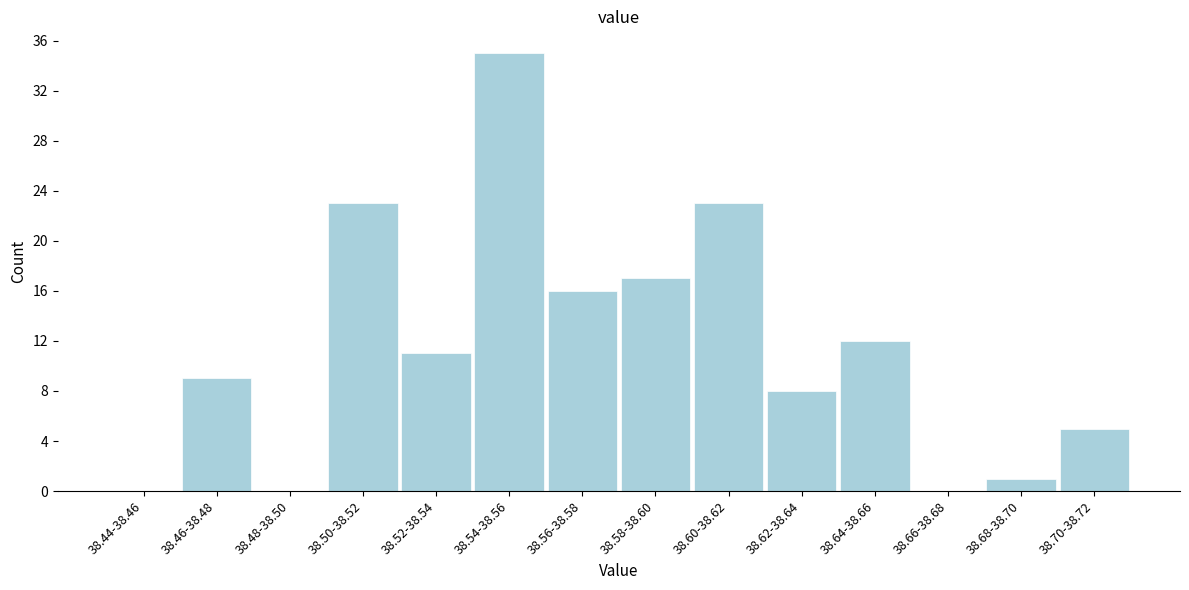

Reading left to right, extract all data points from this chart.

38.44-38.46=0	38.46-38.48=9	38.48-38.50=0	38.50-38.52=23	38.52-38.54=11	38.54-38.56=35	38.56-38.58=16	38.58-38.60=17	38.60-38.62=23	38.62-38.64=8	38.64-38.66=12	38.66-38.68=0	38.68-38.70=1	38.70-38.72=5